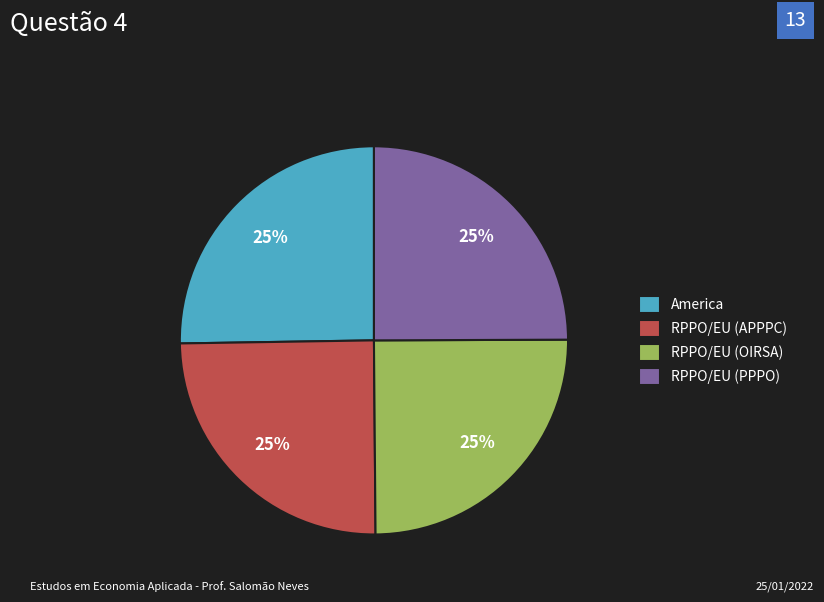

The America slice represents 33% of the pie. True or false?

False